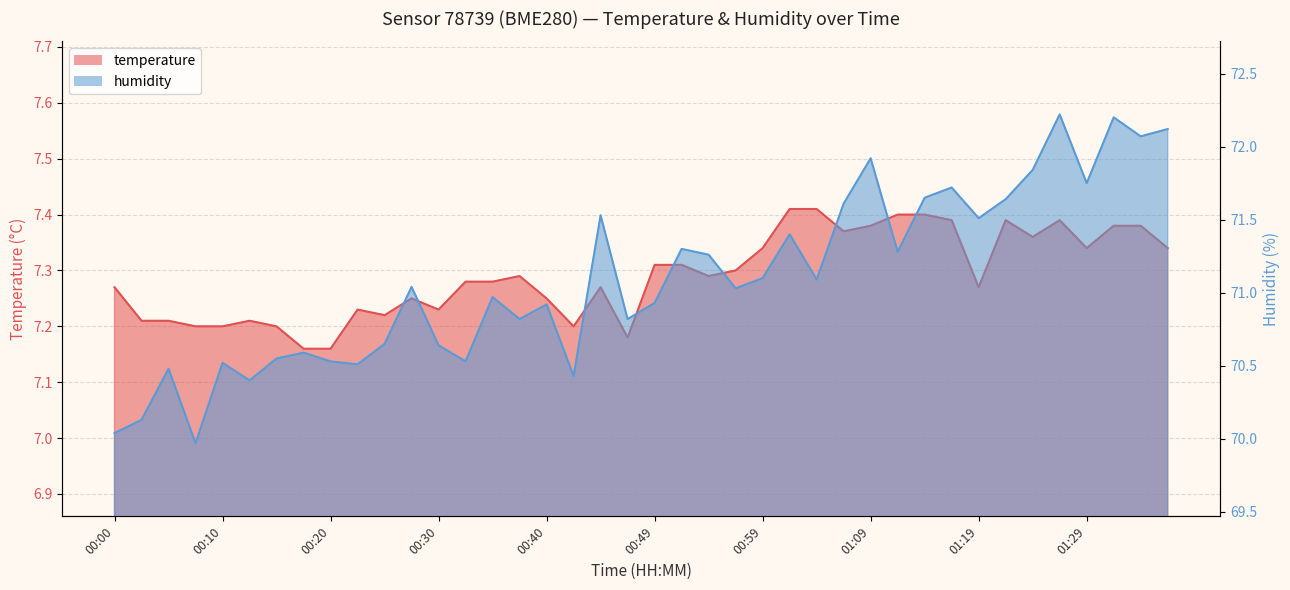

True or false: humidity and temperature cross at least once.

False